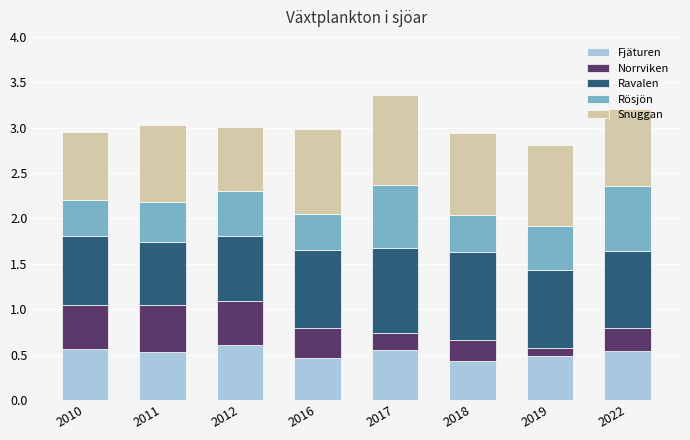

What is the total value across all series at 2018?

2.9